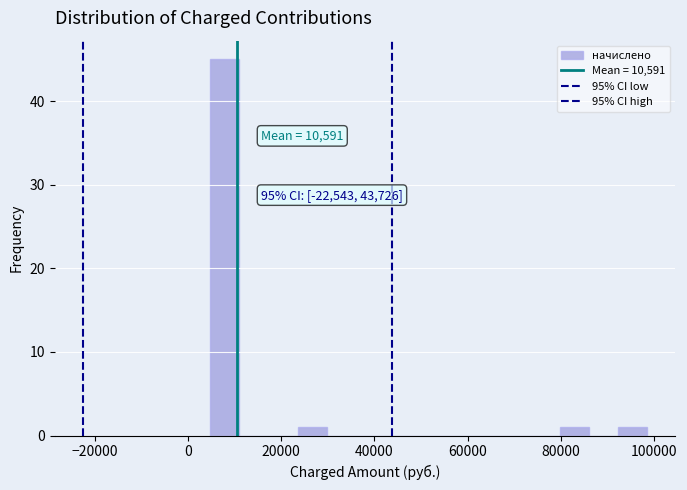

Read against the x-axis, roughly where is the centre of the tallest bar?

8000